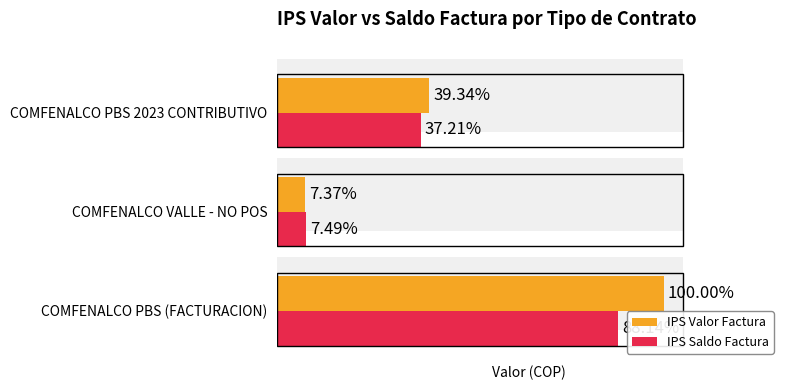

What is the average value of the IPS Saldo Factura series?

20743608